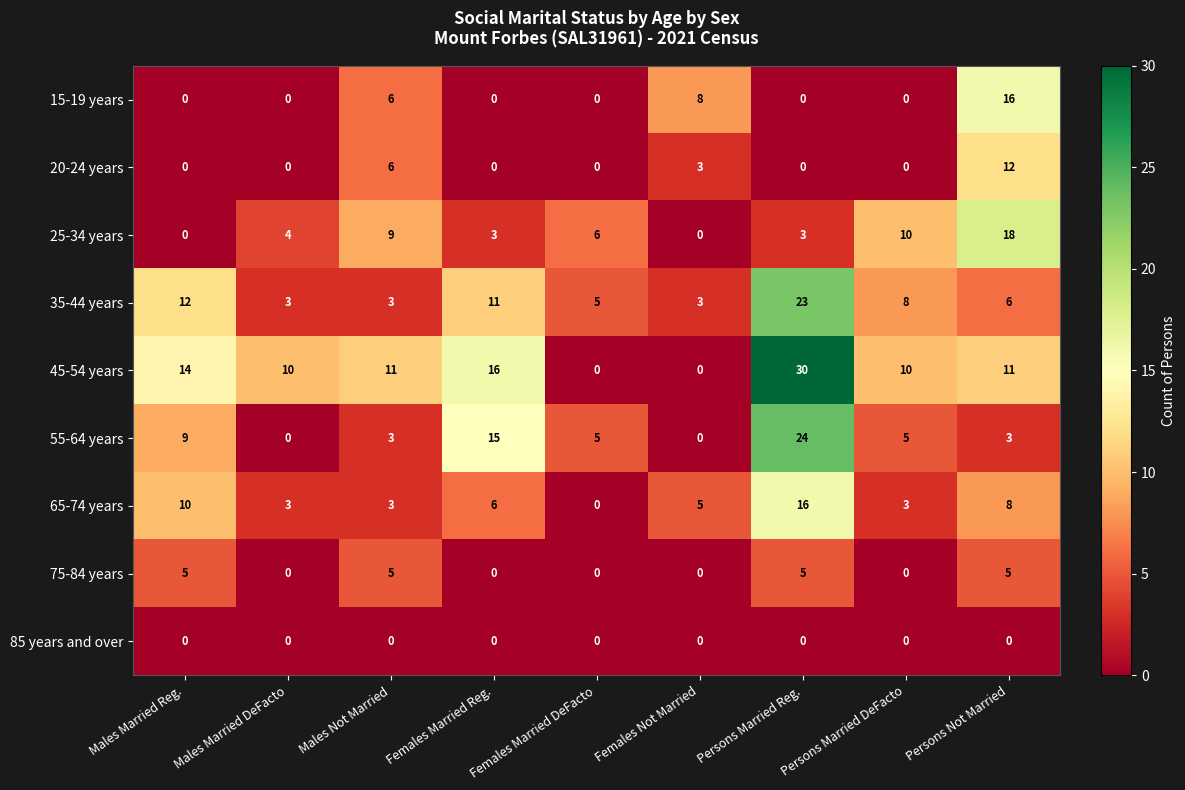

At how many categories does at least one series exceed 23?

1